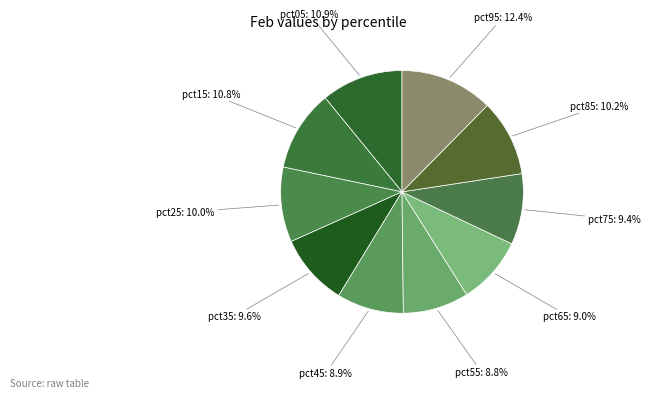

Count the number of slices in the pie.

10